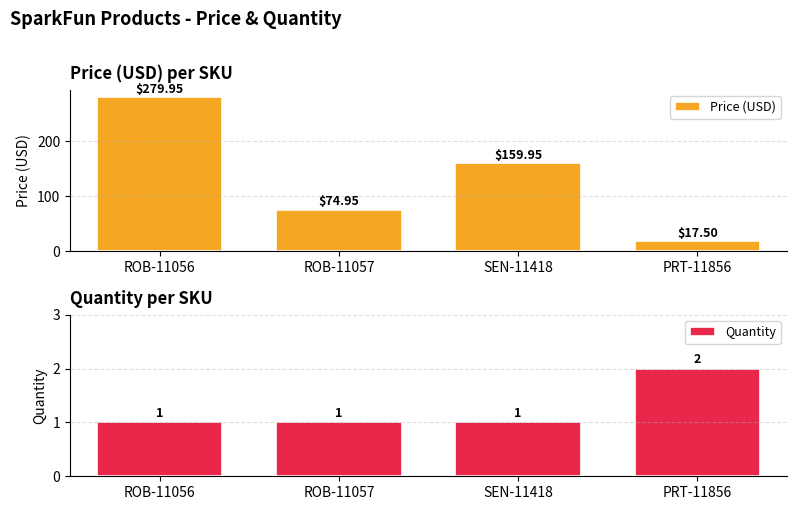

True or false: Quantity has a value of 1.0 at ROB-11057.

True